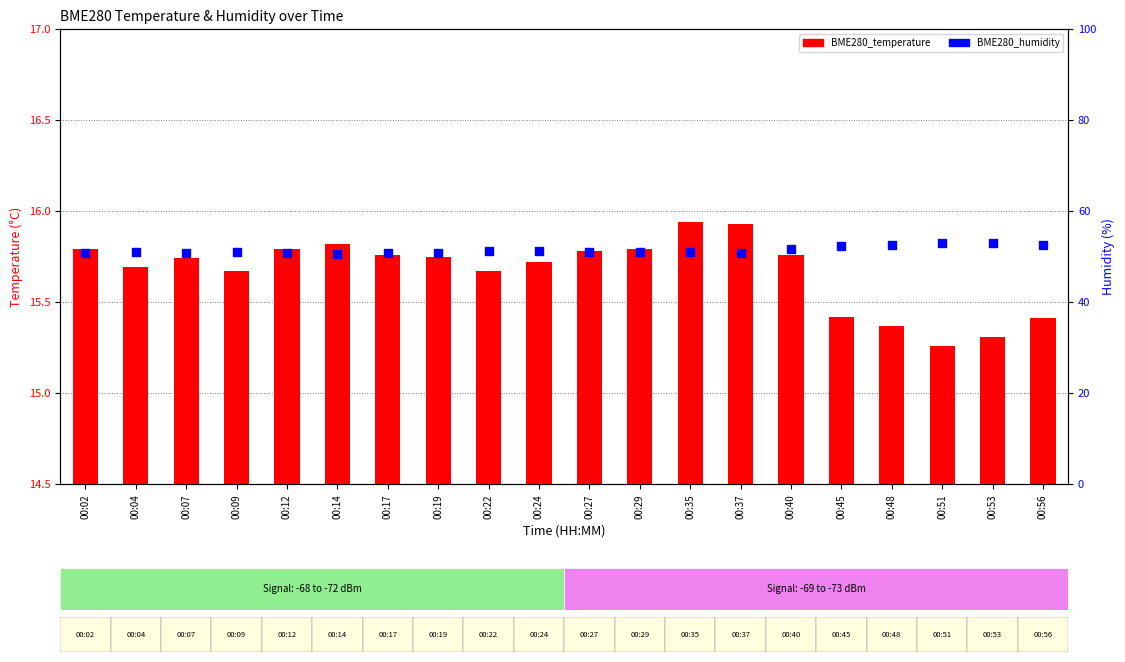

Which series has the largest total across all categories?

BME280_humidity